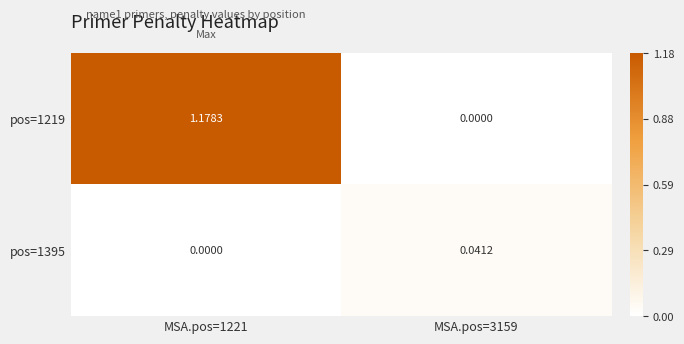

Is the value of pos=1219 at MSA.pos=1221 greater than the value of pos=1395 at MSA.pos=1221?

Yes